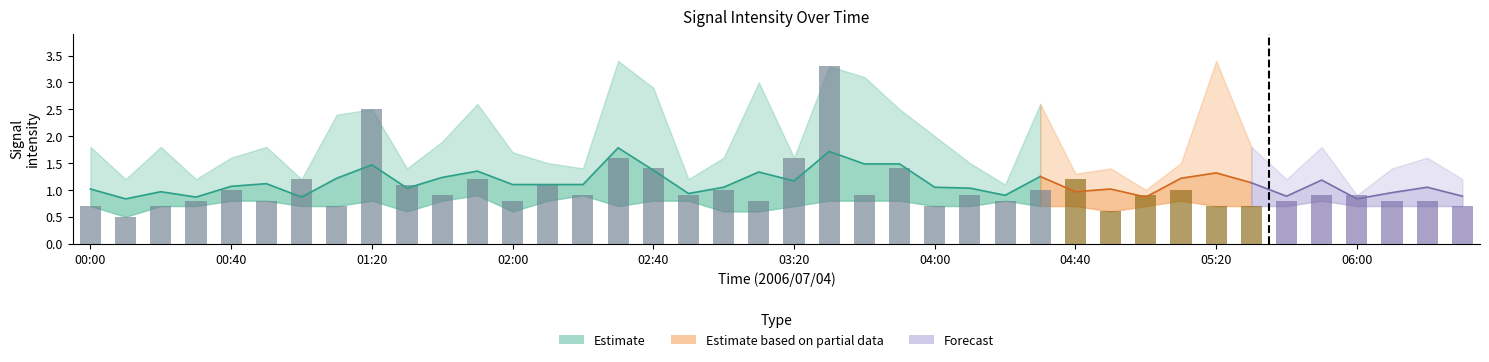

Are the bars horizontal?

No